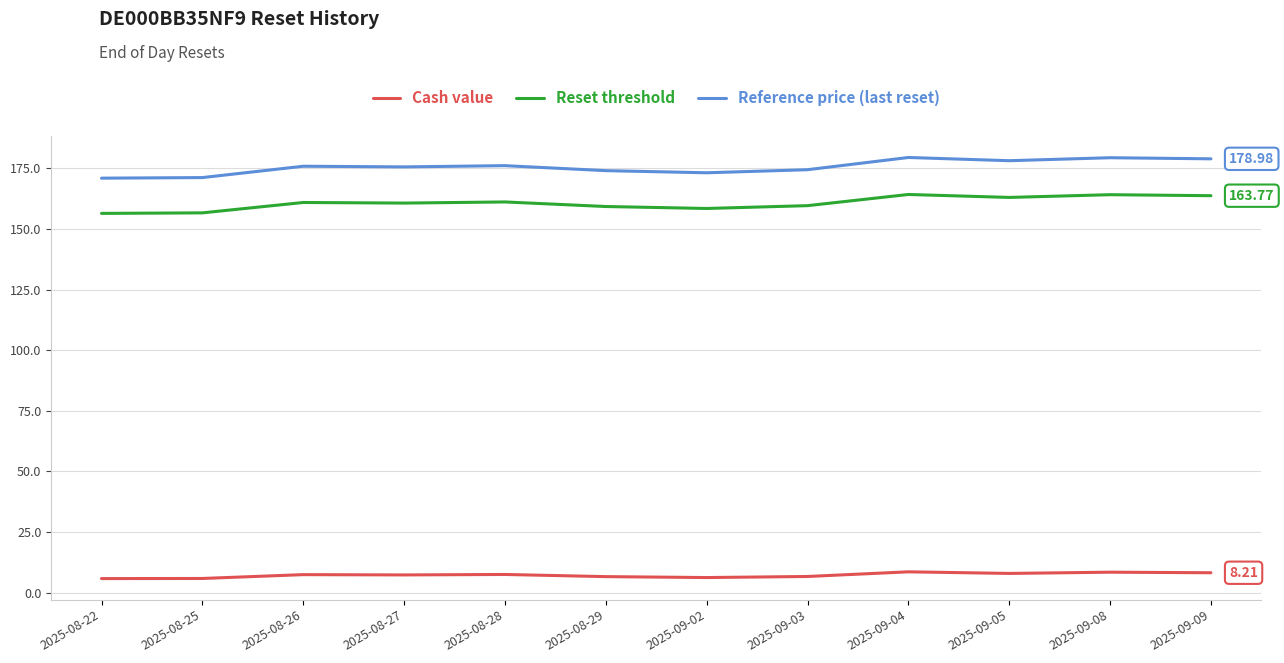

What is the spread (max minus min) of values at 2025-09-09?

170.8